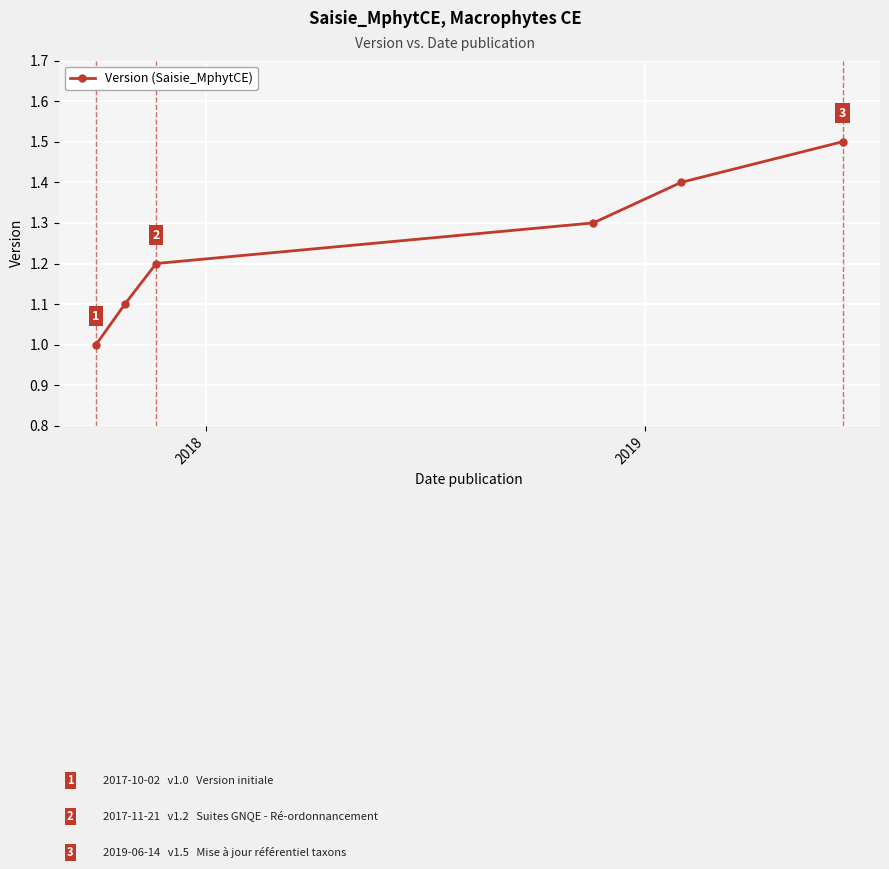

What is the value of the 1st point from the left?

1.0